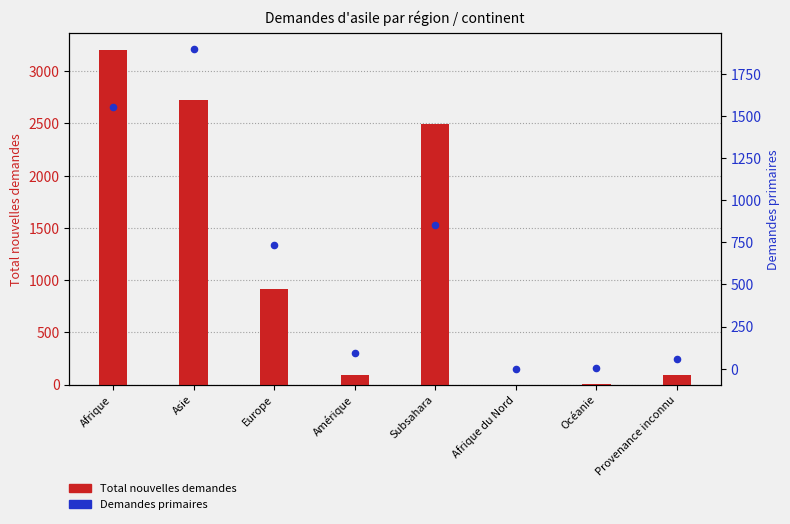

Which series reaches the maximum Y coordinate?

Total nouvelles demandes